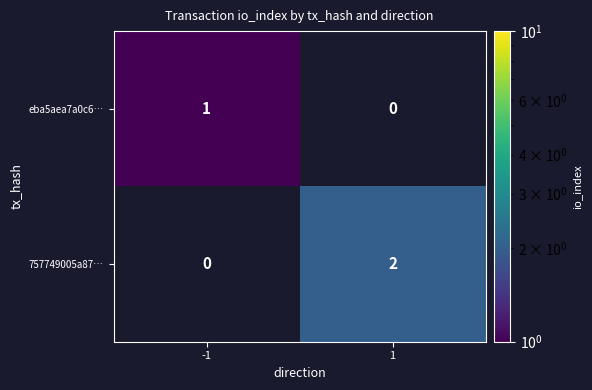

Is it true that eba5aea7a0c6… equals 0 at -1?

False